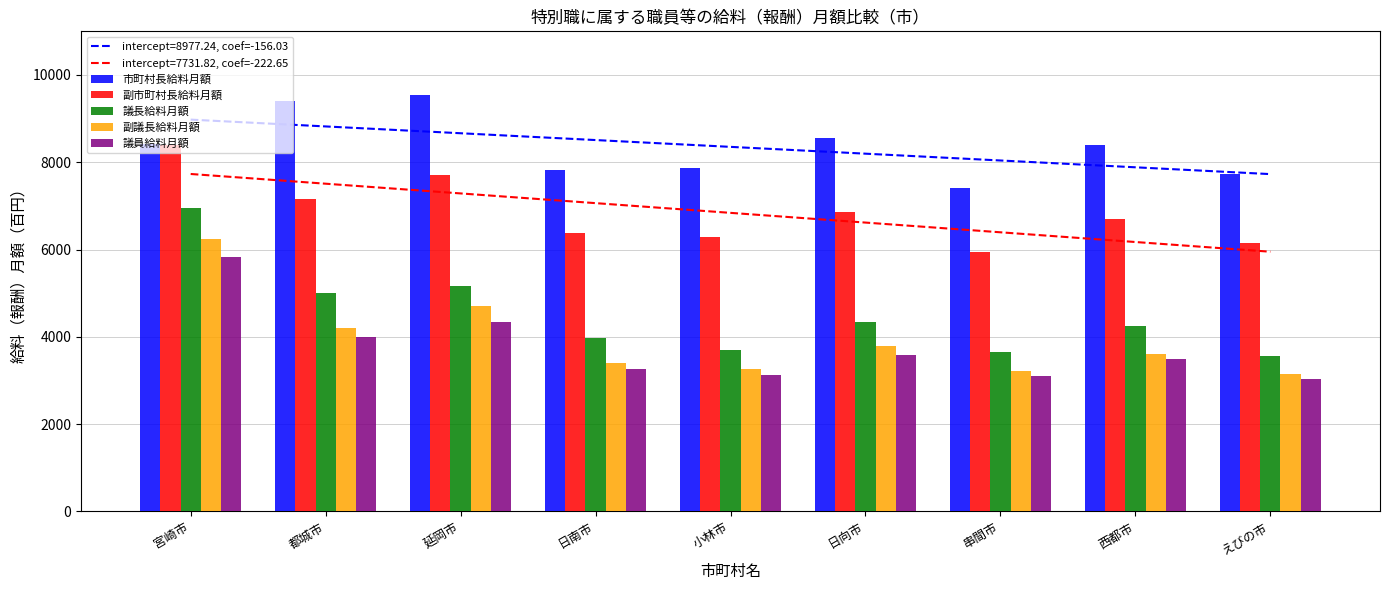

Are the bars grouped side by side (vs. stacked)?

Yes